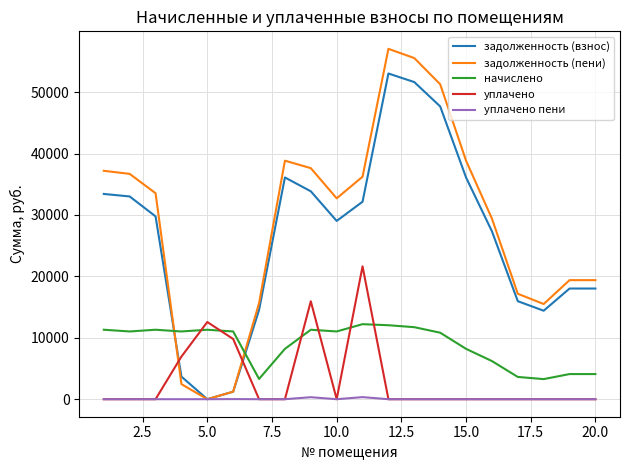

True or false: уплачено and начислено cross at least once.

True